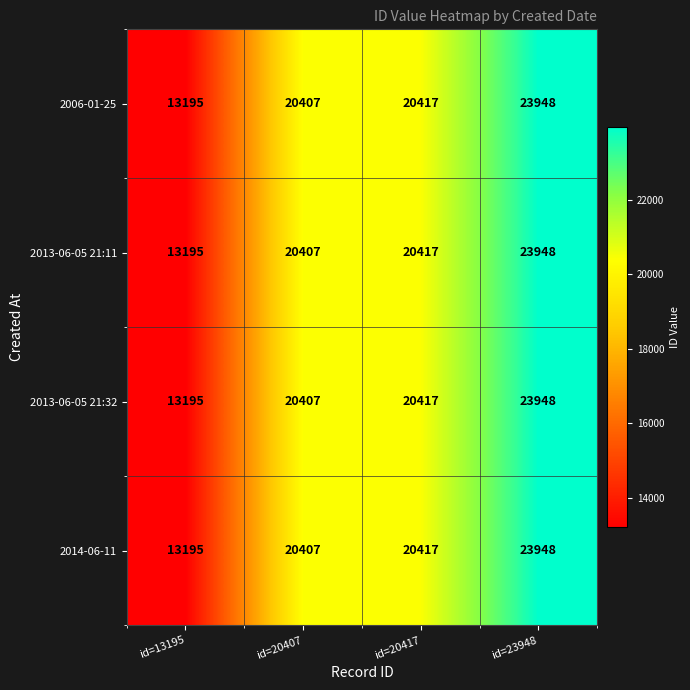

At which category does the chart reach its minimum across all series?

id=13195